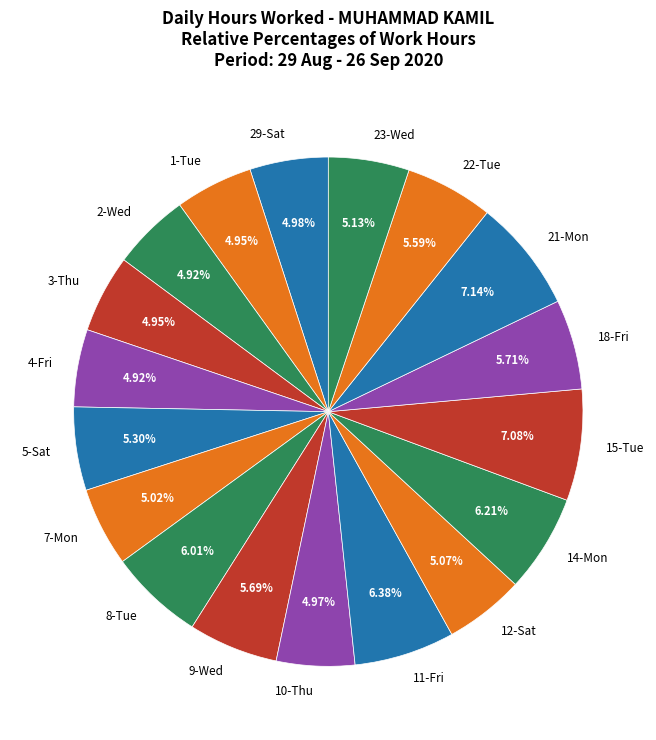

Combined, do 21-Mon and 22-Tue account for over 50%?

No